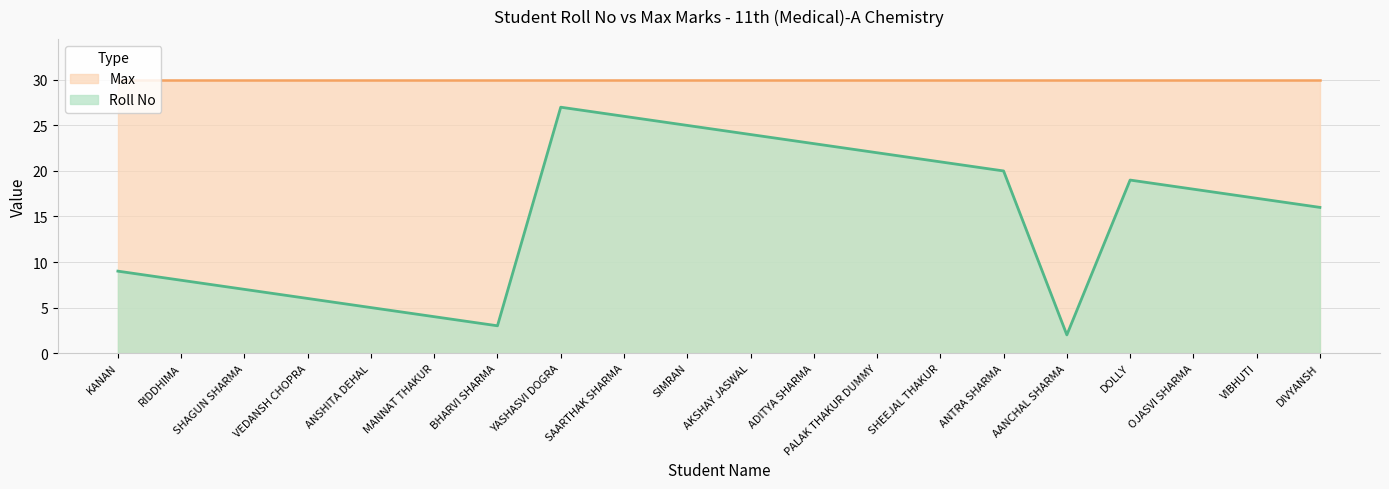

At which category does the chart reach its peak across all series?

YASHASVI DOGRA